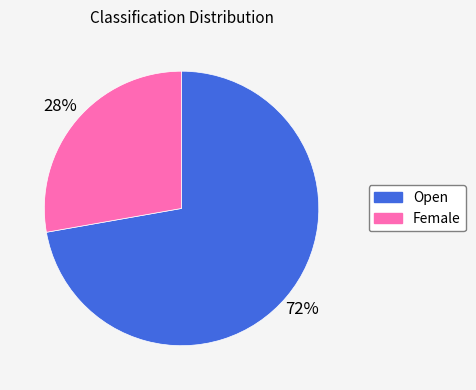

What is the smallest slice in the pie chart?

Female